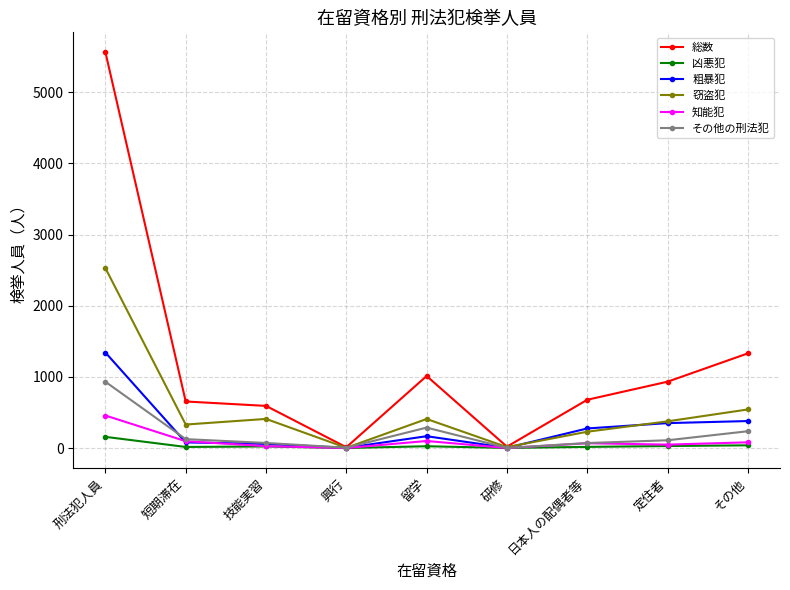

What position from the left is 興行?

4